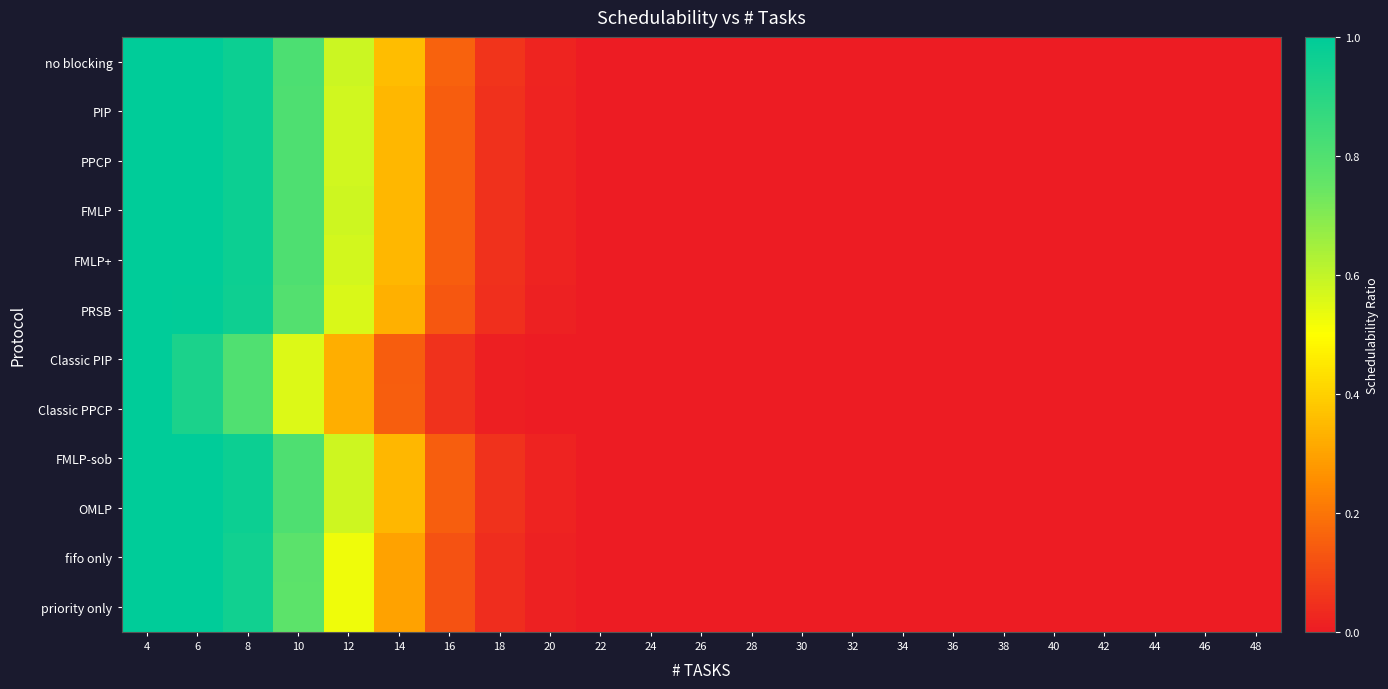

Count the number of categories in the chart.

23